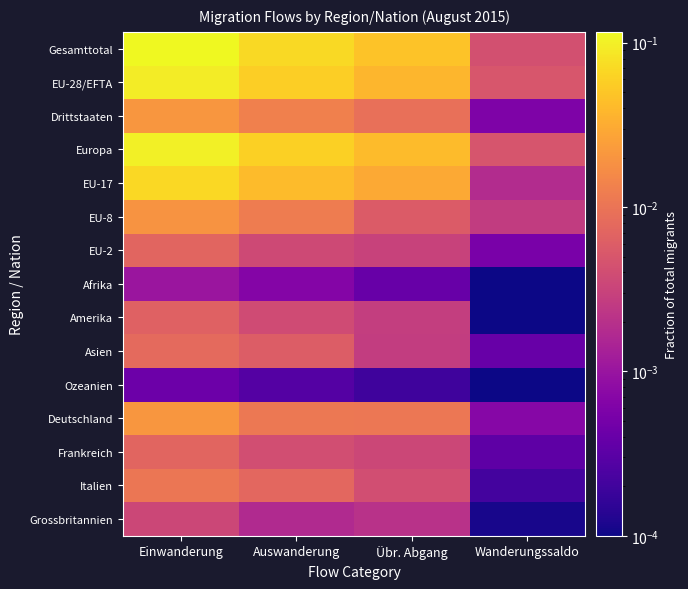

Between Übr. Abgang and Wanderungssaldo, which is larger?

Übr. Abgang